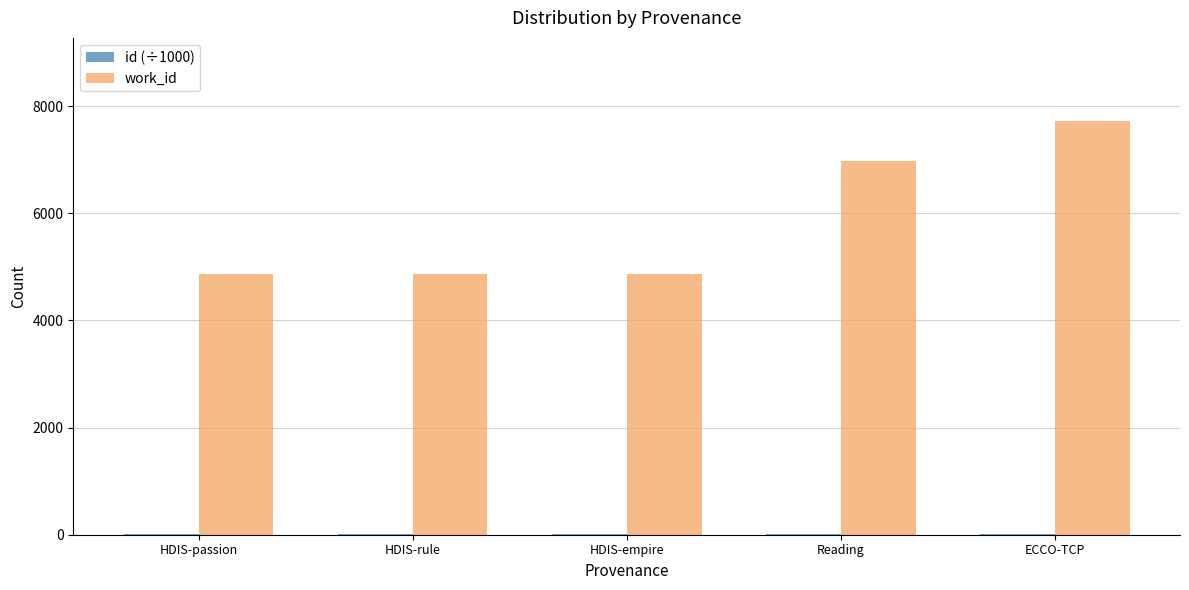

What is the maximum value for work_id?

7725